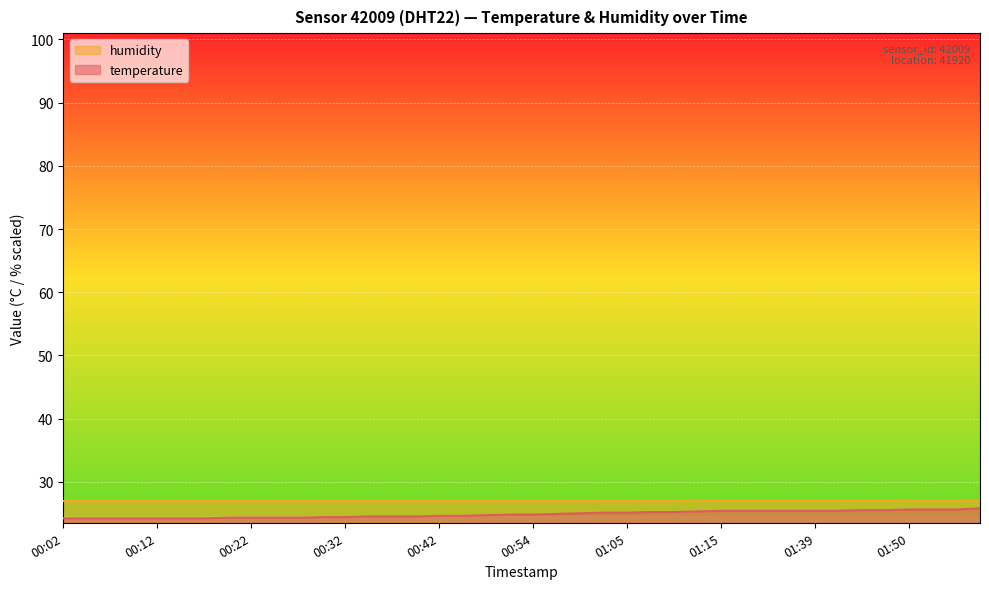

What is the difference between the values at 01:00 and 01:31?

0.4